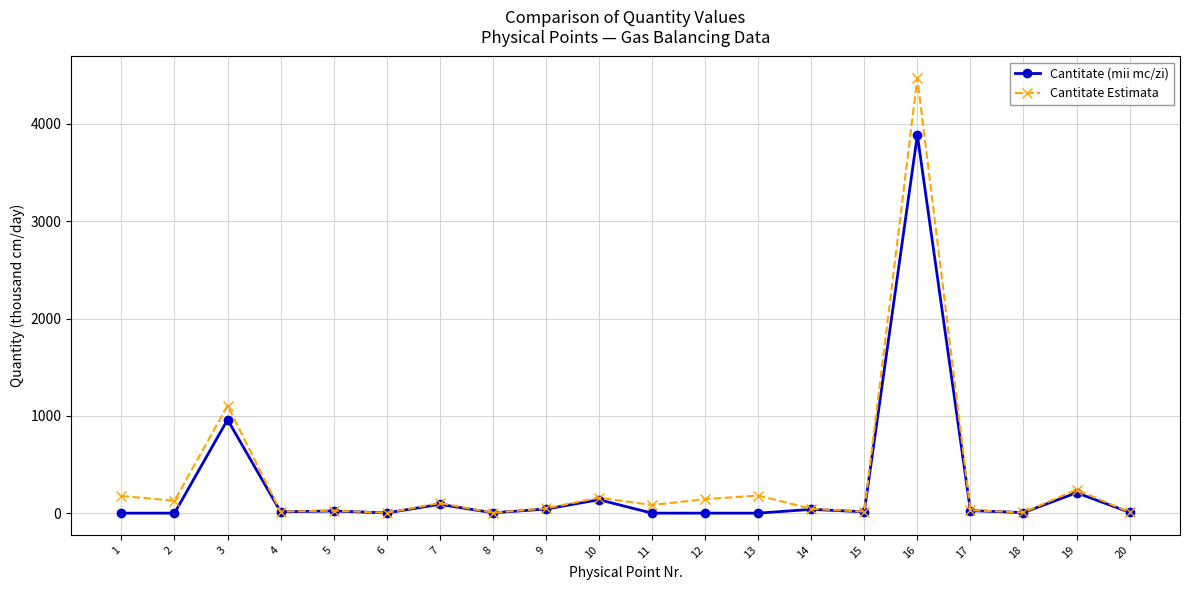

How many interior local valleys does the Cantitate (mii mc/zi) series have?

5